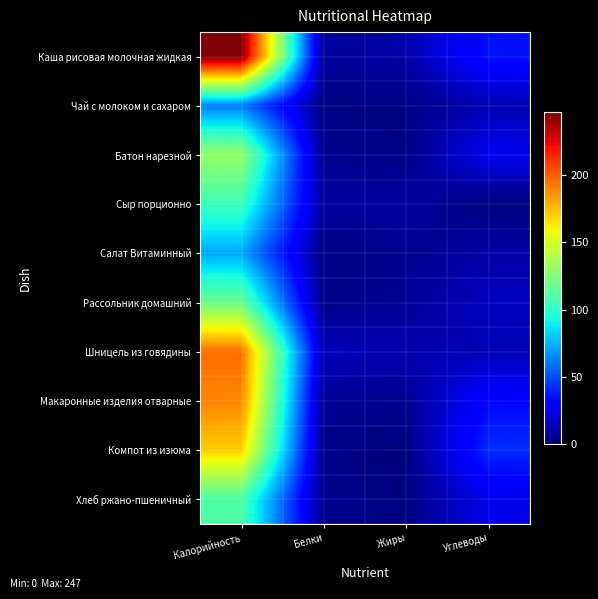

What is the total value across all series at Калорийность?

1401.0